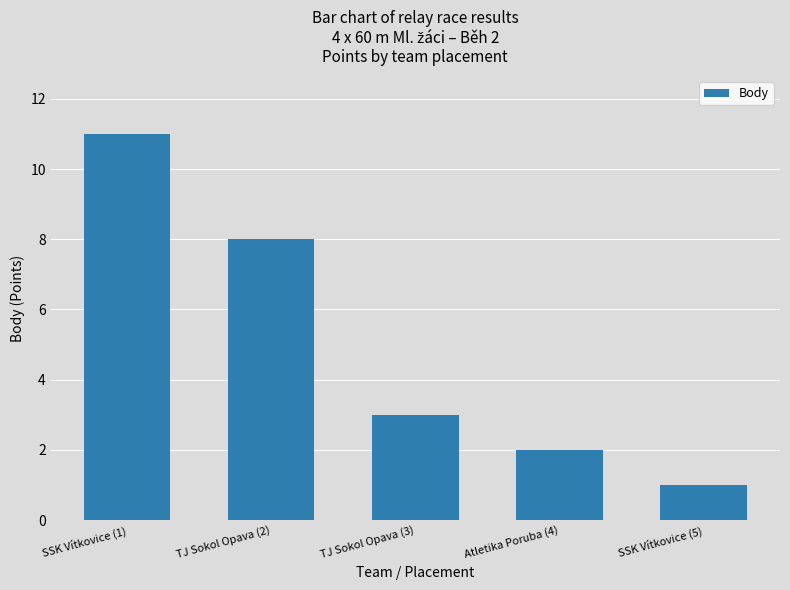

Count the number of data series in this chart.

1